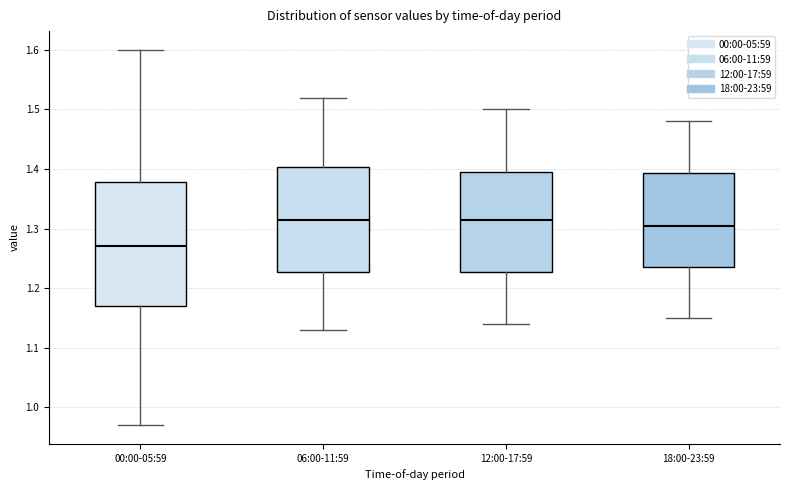

Where does the median line of the box for 12:00-17:59 sit on the y-axis? The values are not printed on the chart, so give them approximately, as read against the axis.

1.32